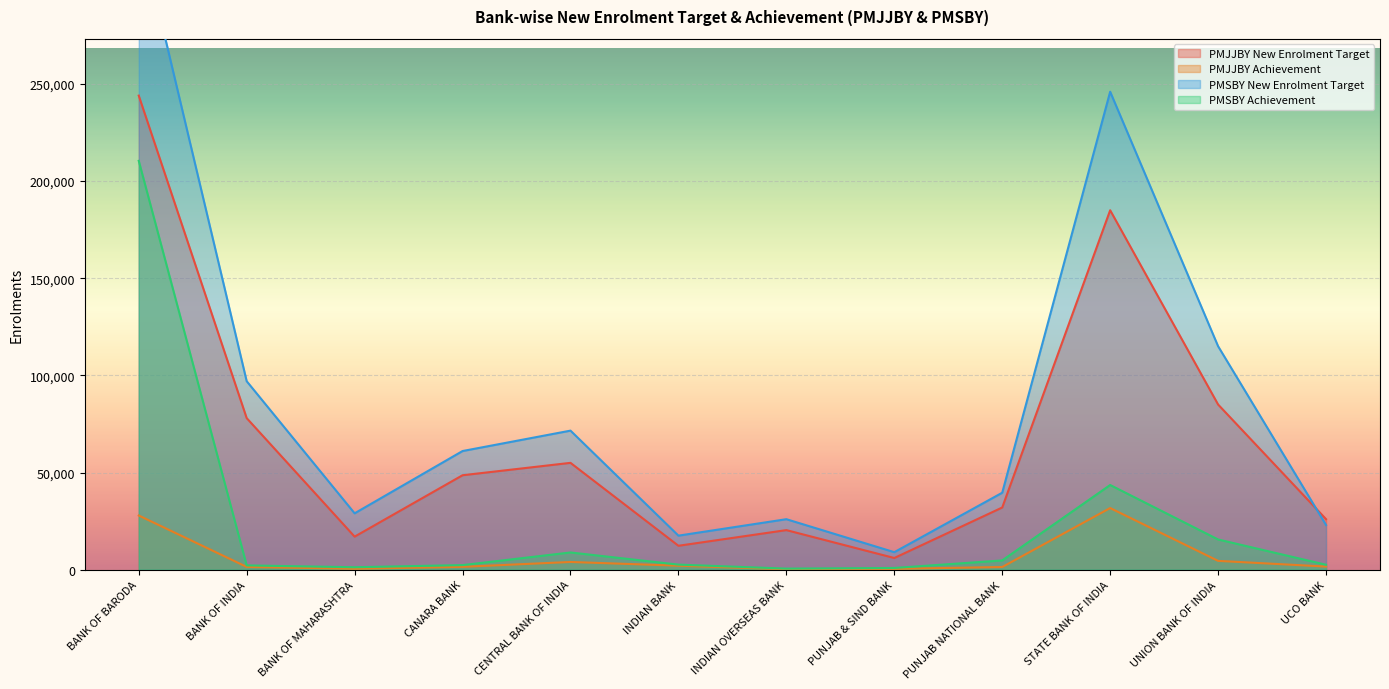

Rank the categories by PMSBY New Enrolment Target value from highest to lowest.

BANK OF BARODA, STATE BANK OF INDIA, UNION BANK OF INDIA, BANK OF INDIA, CENTRAL BANK OF INDIA, CANARA BANK, PUNJAB NATIONAL BANK, BANK OF MAHARASHTRA, INDIAN OVERSEAS BANK, UCO BANK, INDIAN BANK, PUNJAB & SIND BANK